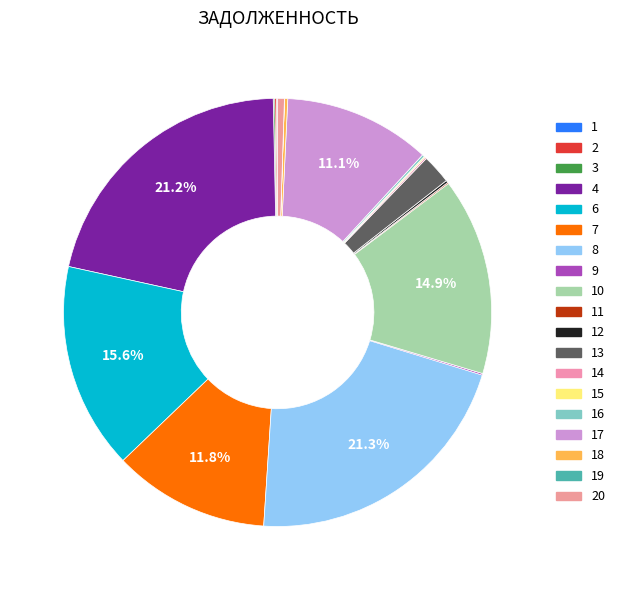

Between 20 and 12, which is larger?

20